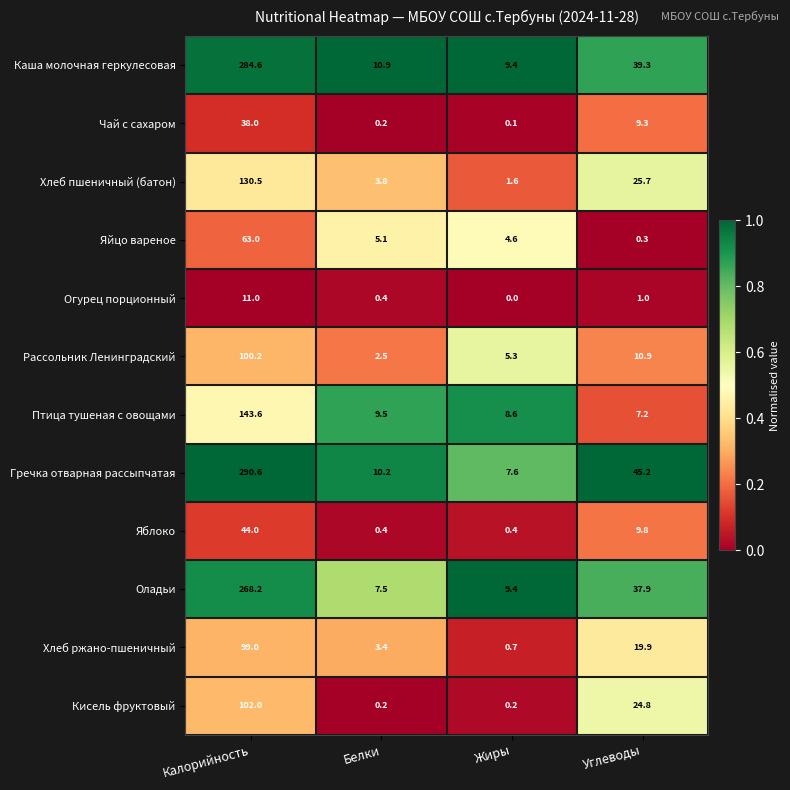

List the series in order of their peak value, lowest first.

Огурец порционный, Чай с сахаром, Яблоко, Яйцо вареное, Хлеб ржано-пшеничный, Рассольник Ленинградский, Кисель фруктовый, Хлеб пшеничный (батон), Птица тушеная с овощами, Оладьи, Каша молочная геркулесовая, Гречка отварная рассыпчатая